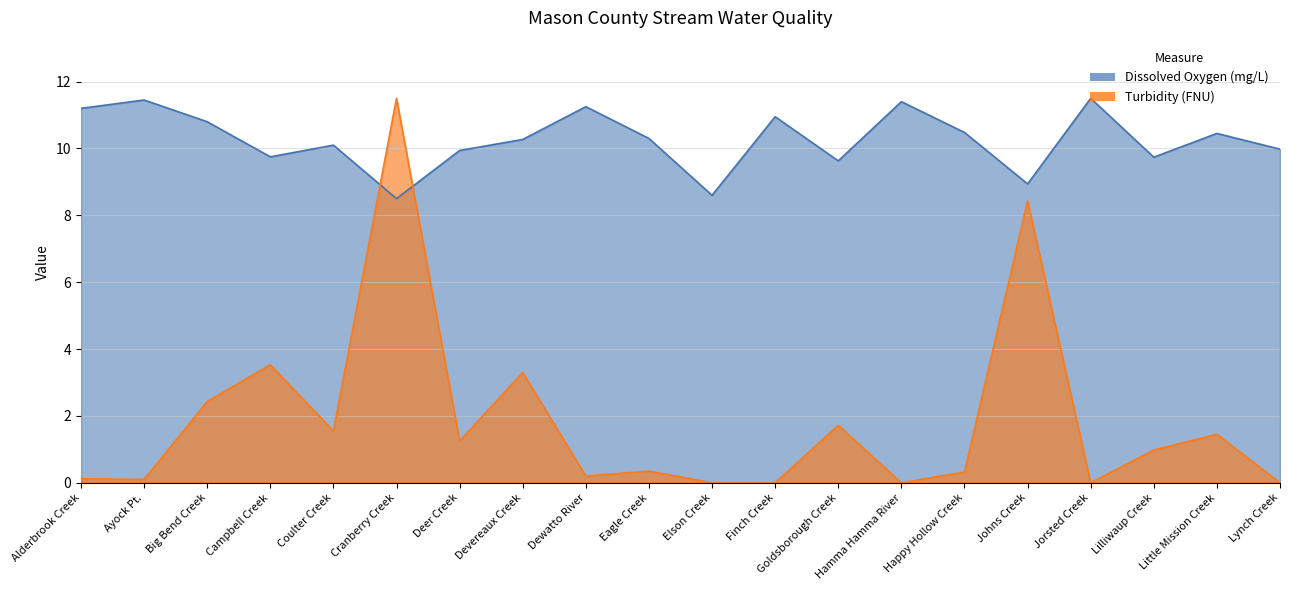

At how many categories does at least one series exceed 2?

20